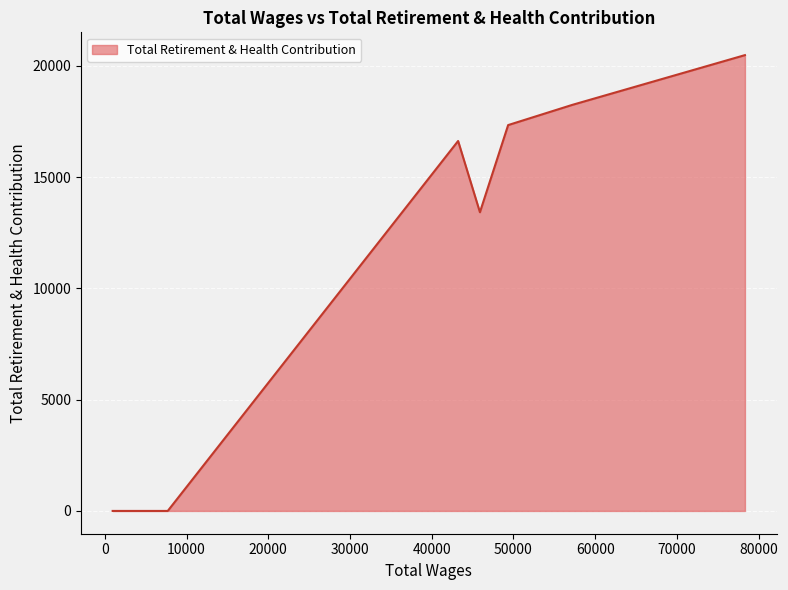

What is the maximum value shown in the chart?

20485